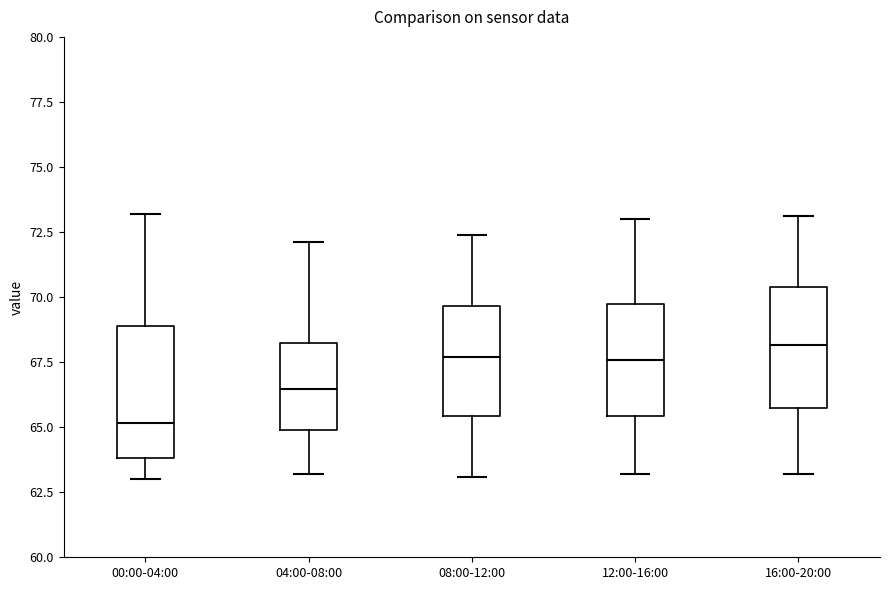

Where does the upper whisker of the box for 04:00-08:00 end on the y-axis? The values are not printed on the chart, so give them approximately, as read against the axis.

72.0